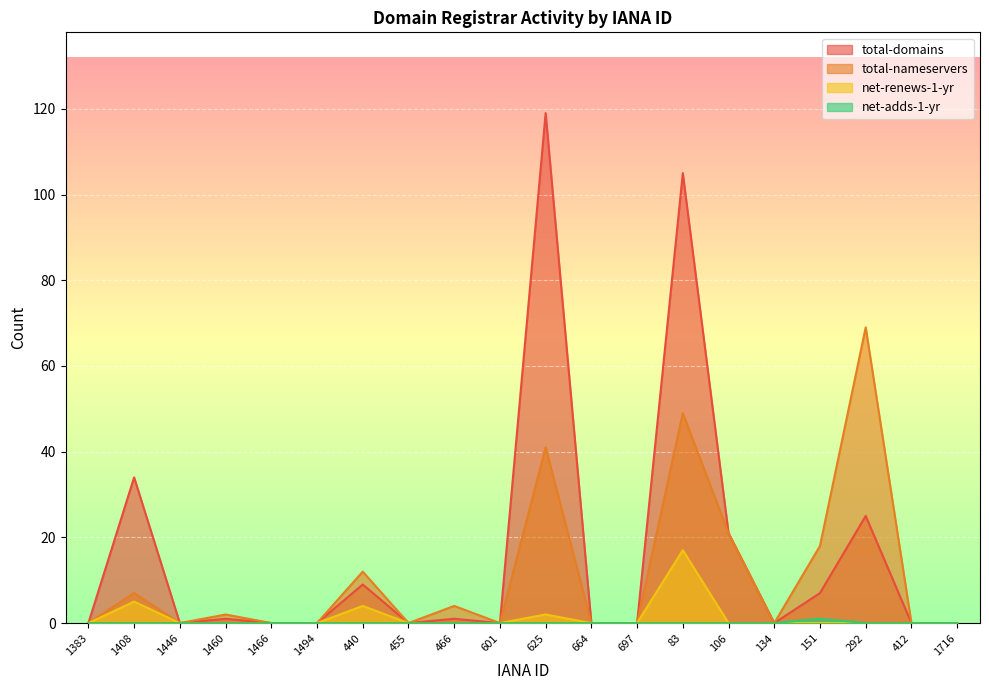

What is the average value of the total-domains series?

16